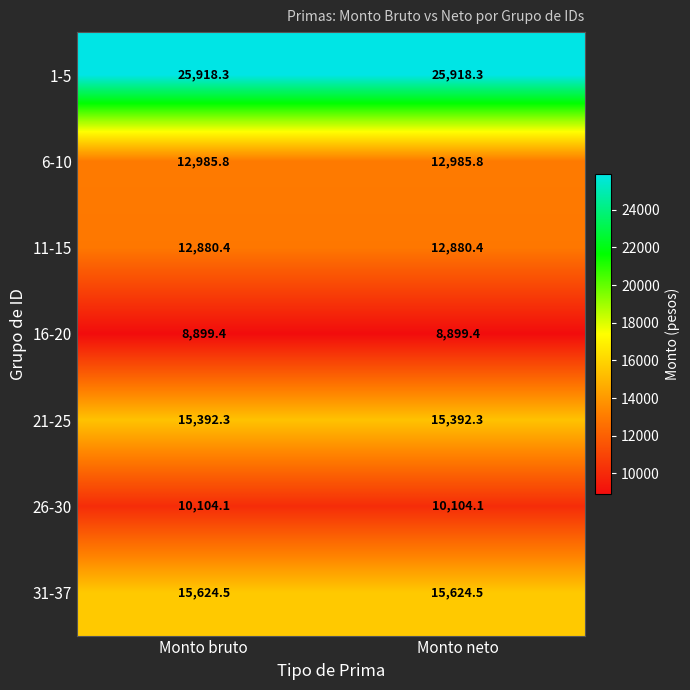

At Monto neto, list the series in order from largest to smallest.

1-5, 31-37, 21-25, 6-10, 11-15, 26-30, 16-20